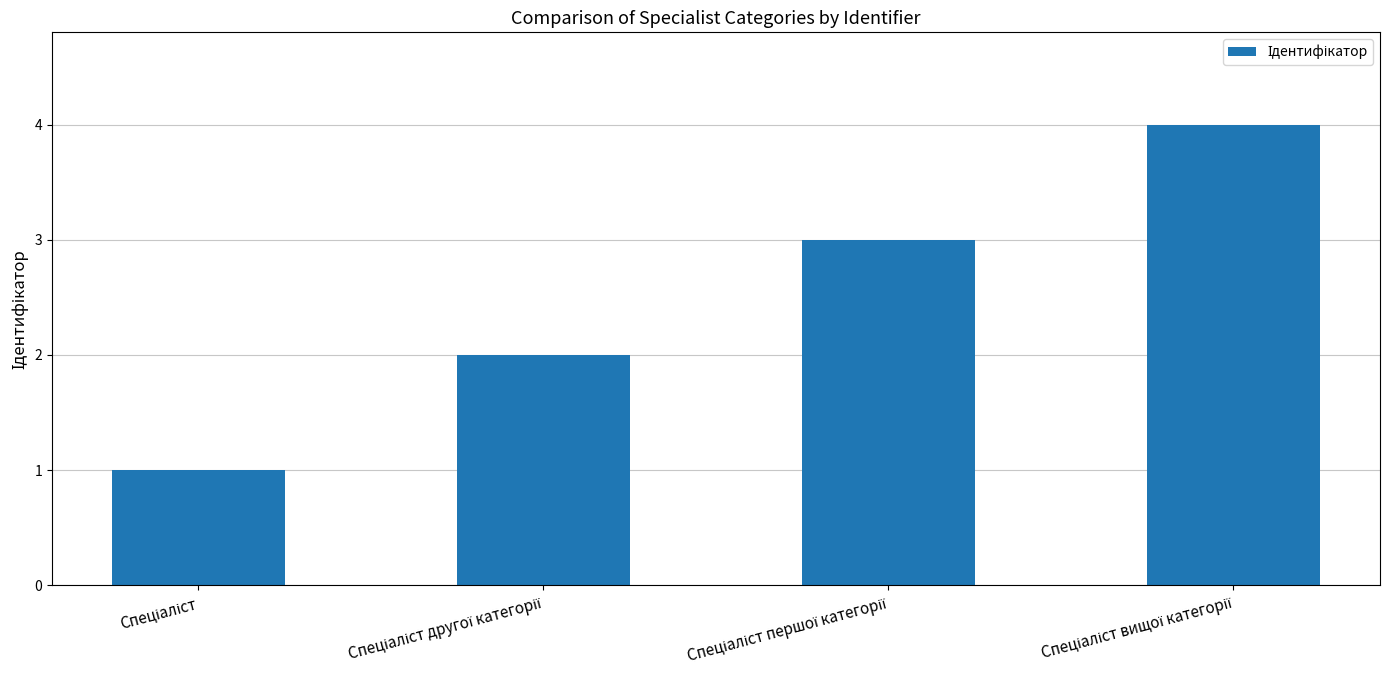

What is the sum of all values?

10